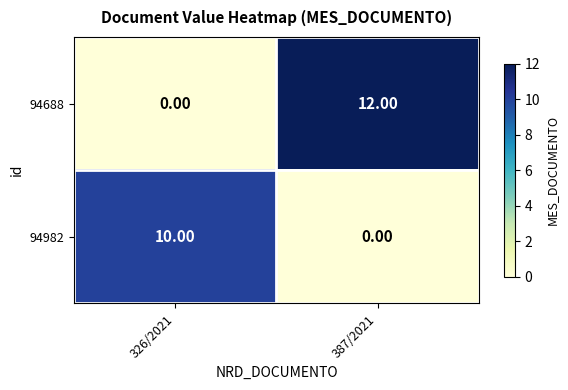

What is the difference between the 94982 values at 326/2021 and 387/2021?

10